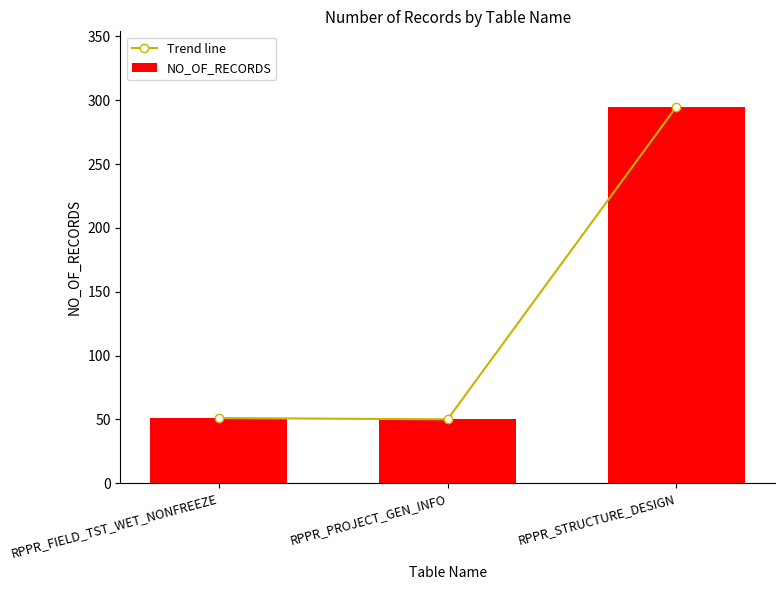

How many values in the NO_OF_RECORDS series exceed 51?

1